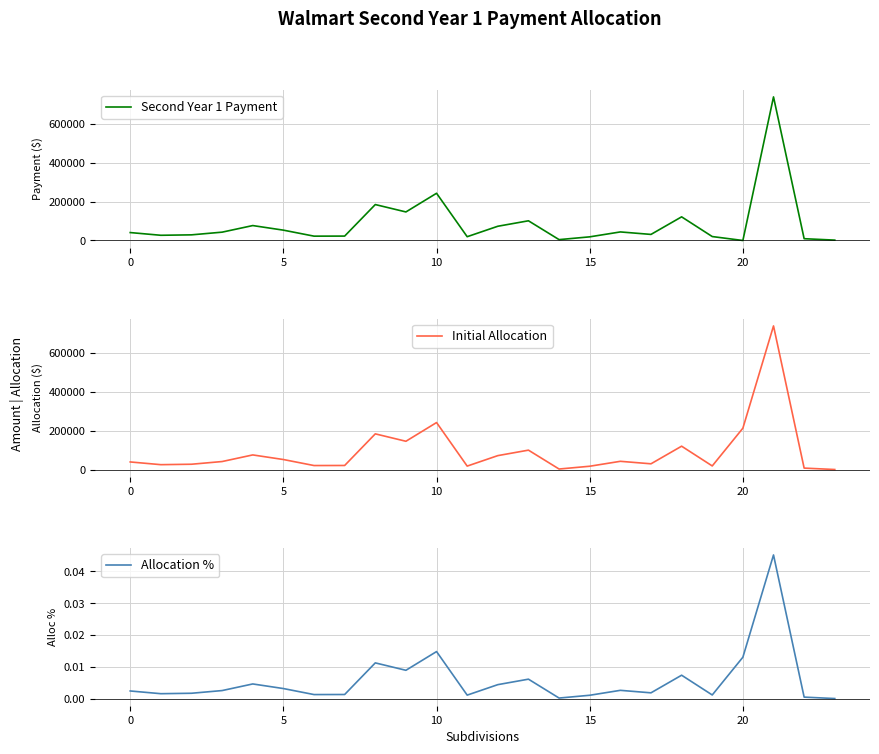

Reading left to right, list all the values displayed in this chart.

Second Year 1 Payment: 40830.4	26855.0	29087.5	42944.3	76932.0	53281.3	22364.1	22692.5	185190.7	147138.8	243338.1	19514.0	73354.0	101495.1	4440.5	18794.4	44109.0	31300.3	121841.1	20295.4	0.0	739900.7	9205.0	1936.0
Initial Allocation: 40830.4	26855.0	29087.5	42944.3	76932.0	53281.3	22364.1	22692.5	185190.7	147138.8	243338.1	19514.0	73354.0	101495.1	4440.5	18794.4	44109.0	31300.3	121841.1	20295.4	214301.6	739900.7	9205.0	1936.0
Allocation %: 0.0	0.0	0.0	0.0	0.0	0.0	0.0	0.0	0.0	0.0	0.0	0.0	0.0	0.0	0.0	0.0	0.0	0.0	0.0	0.0	0.0	0.0	0.0	0.0